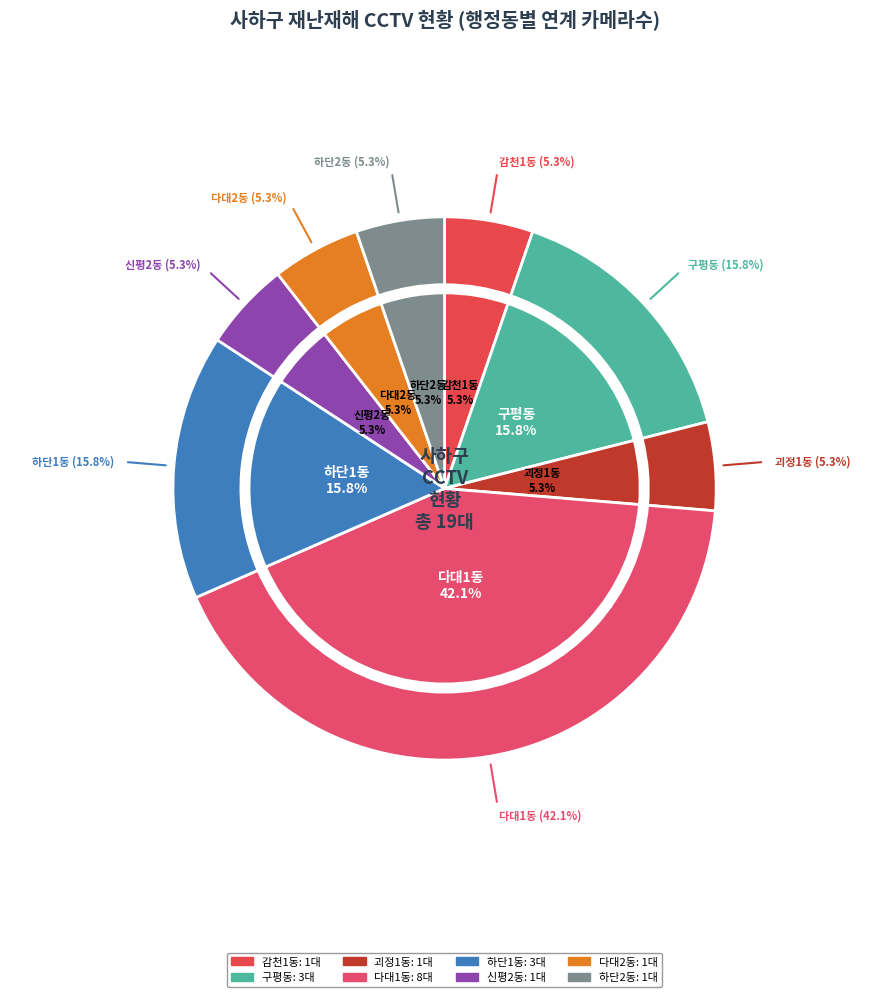

Rank the categories by value from highest to lowest.

다대1동, 구평동, 하단1동, 감천1동, 괴정1동, 신평2동, 다대2동, 하단2동